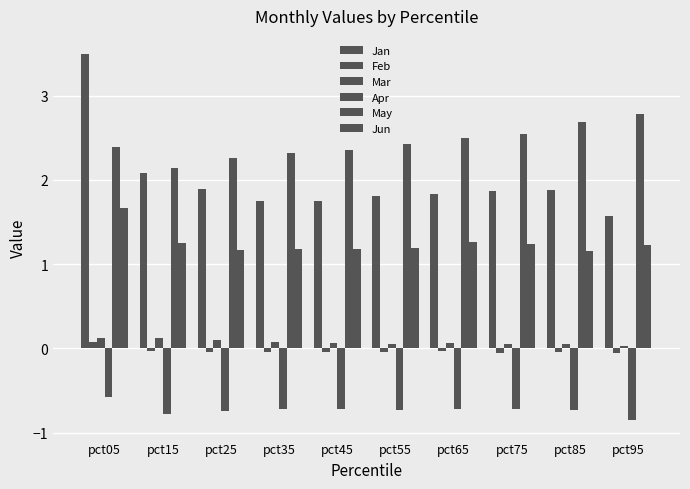

How many data points does each series have?

10